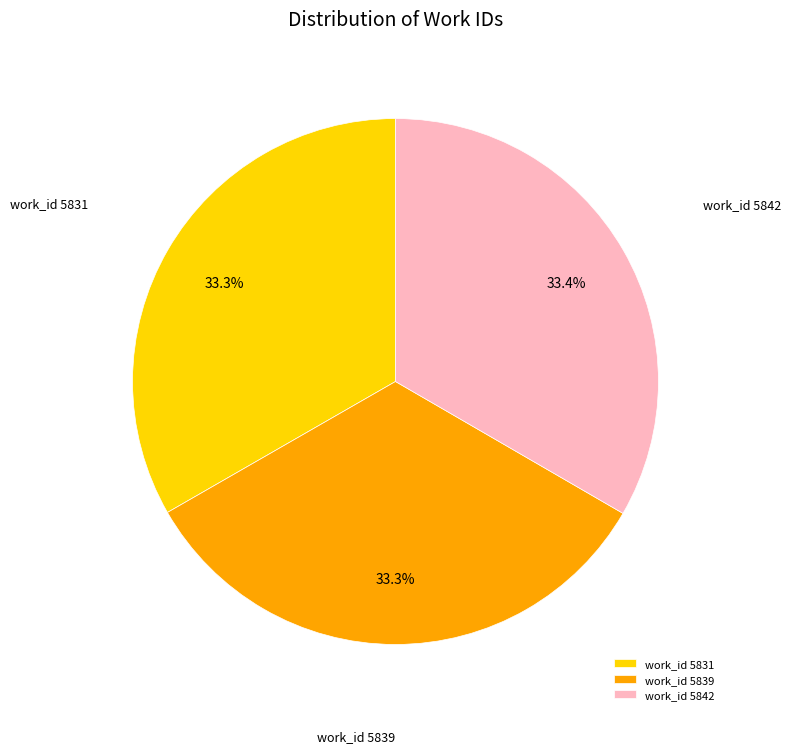

Combined, do work_id 5831 and work_id 5842 account for over 50%?

Yes